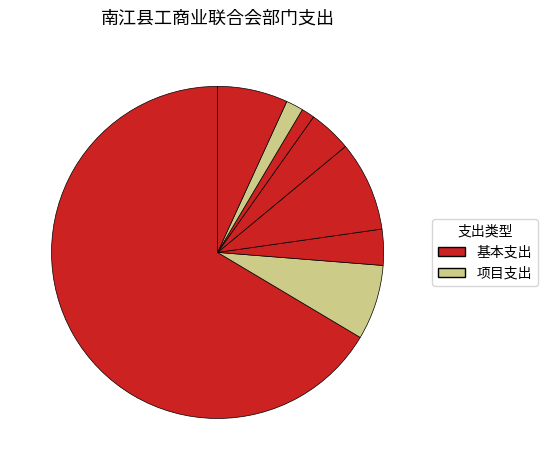

How many slices are in this pie chart?

8